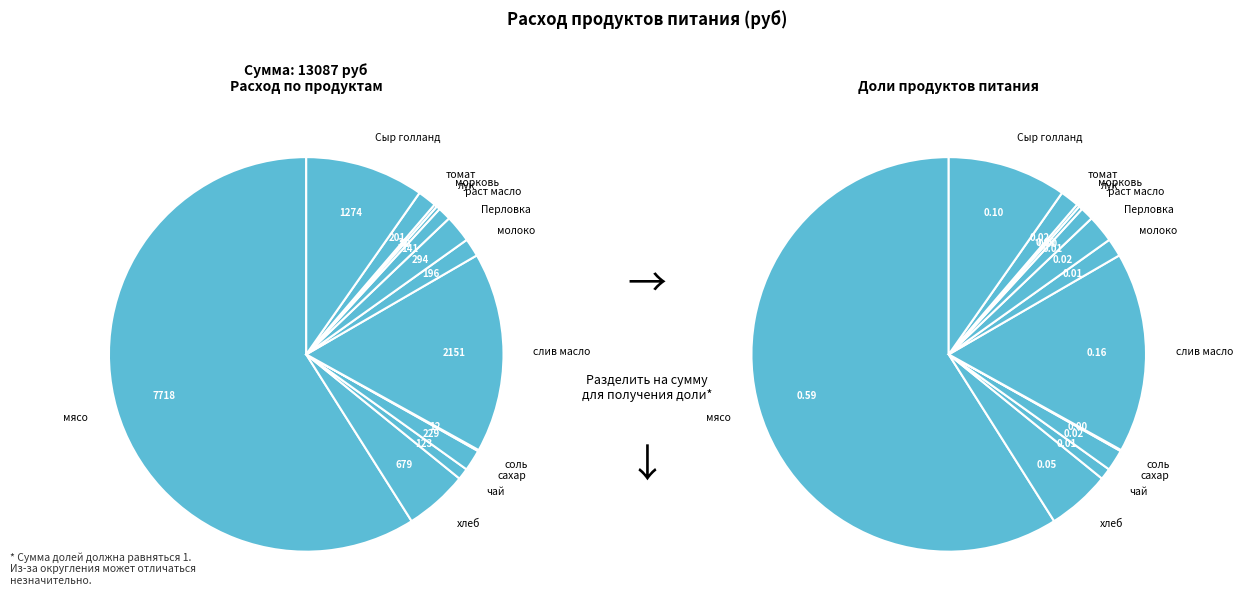

Which has a higher value, Сыр голланд or слив масло?

слив масло